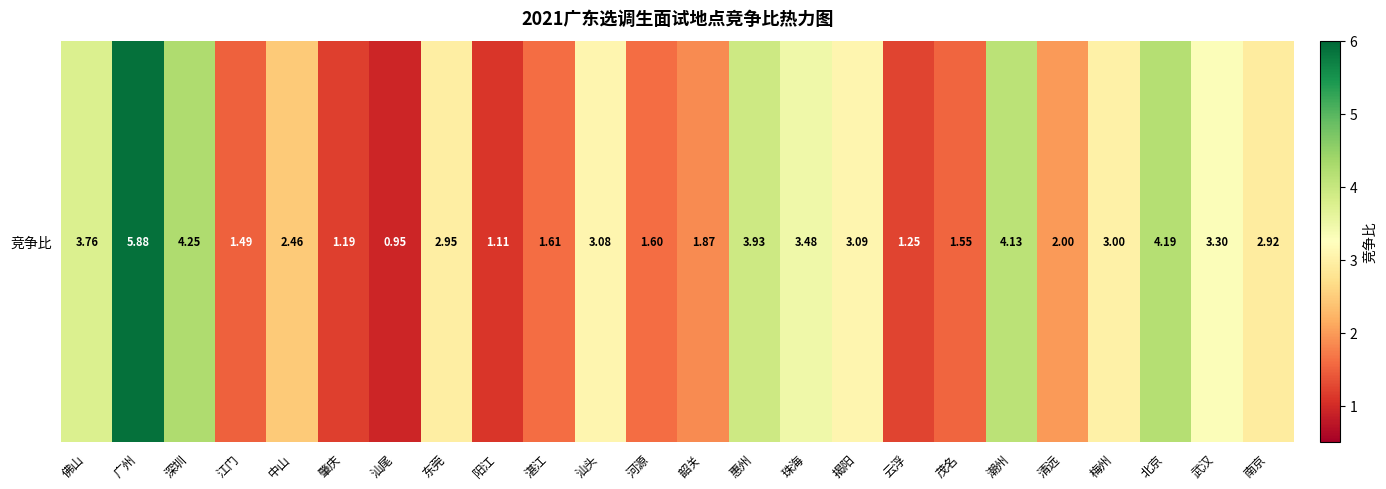

How many data points does each series have?

24